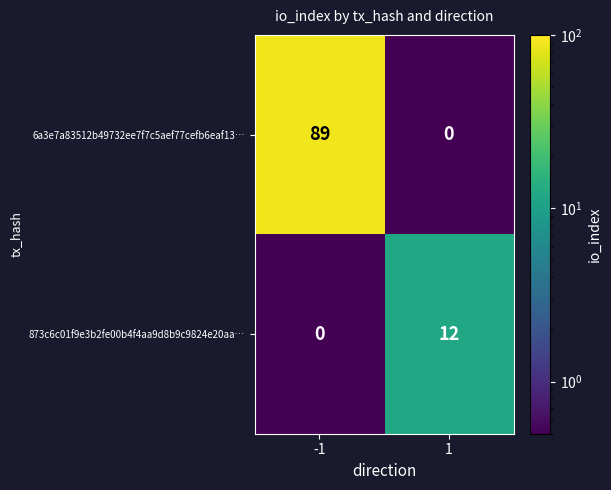

What is the highest value of the 873c6c01f9e3b2fe00b4f4aa9d8b9c9824e20aa… series?

12